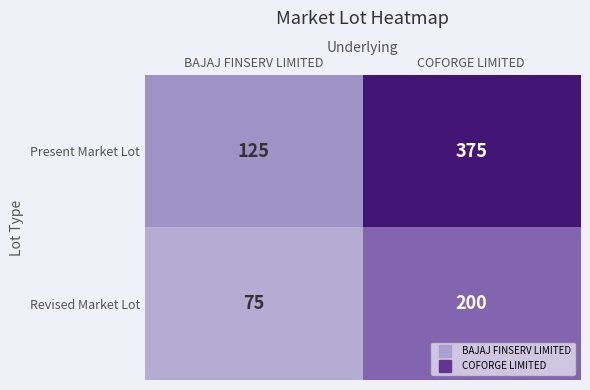

The Revised Market Lot series shows 69 at COFORGE LIMITED. True or false?

False